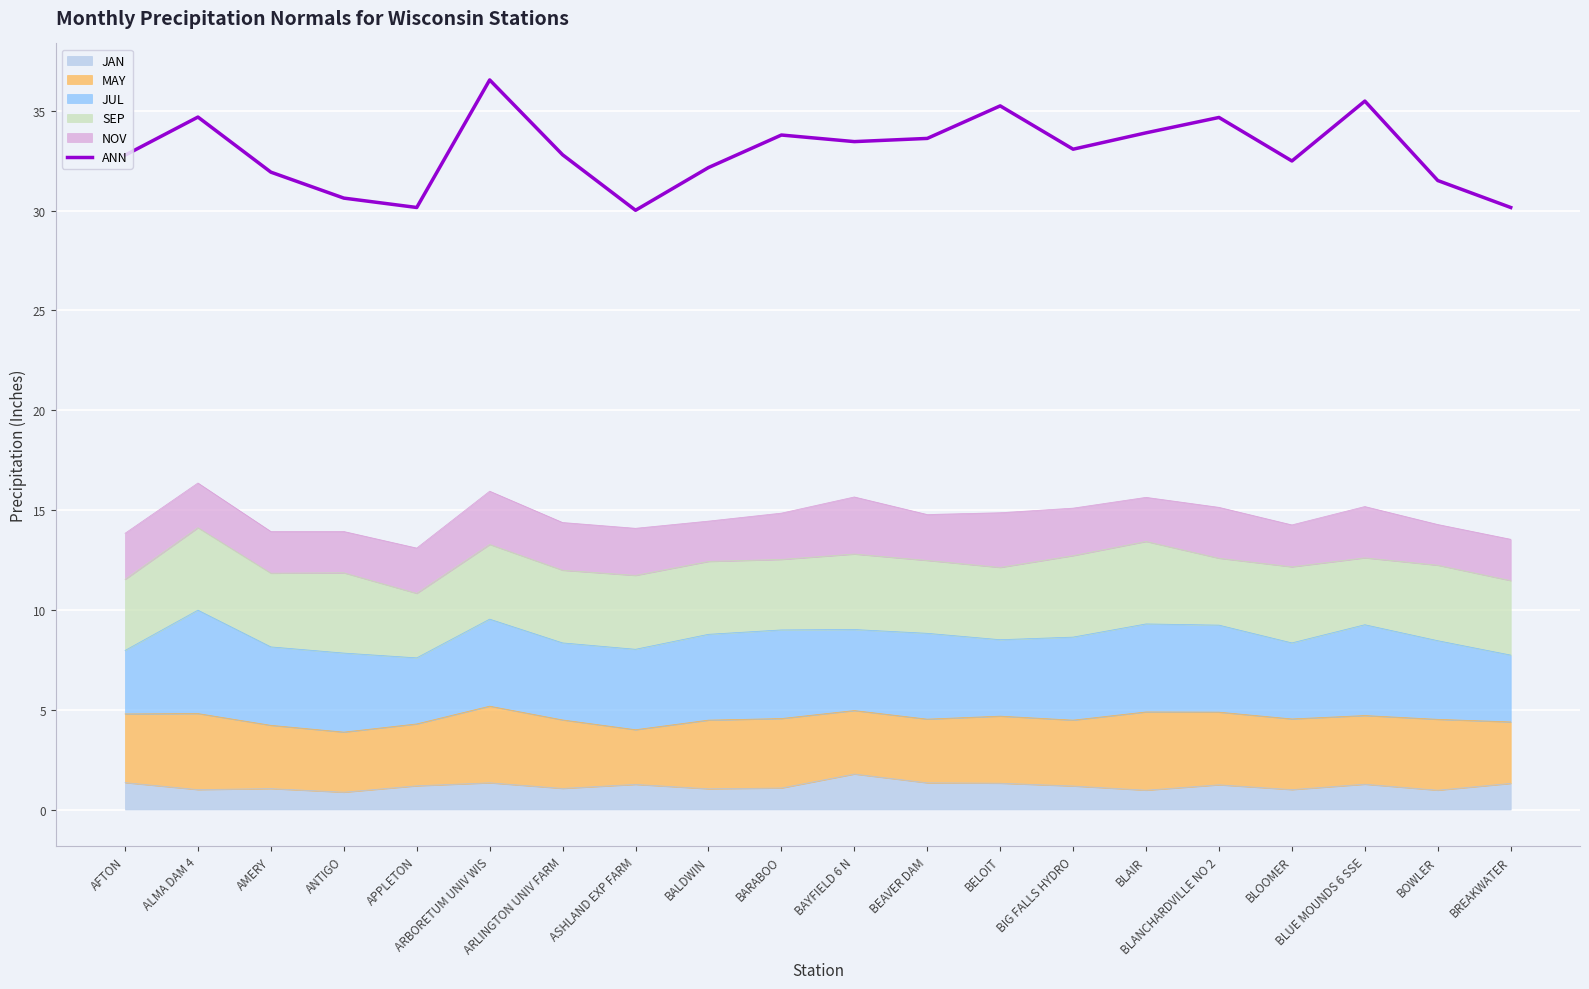

The chart shows a value of 34.7 at ALMA DAM 4. True or false?

True